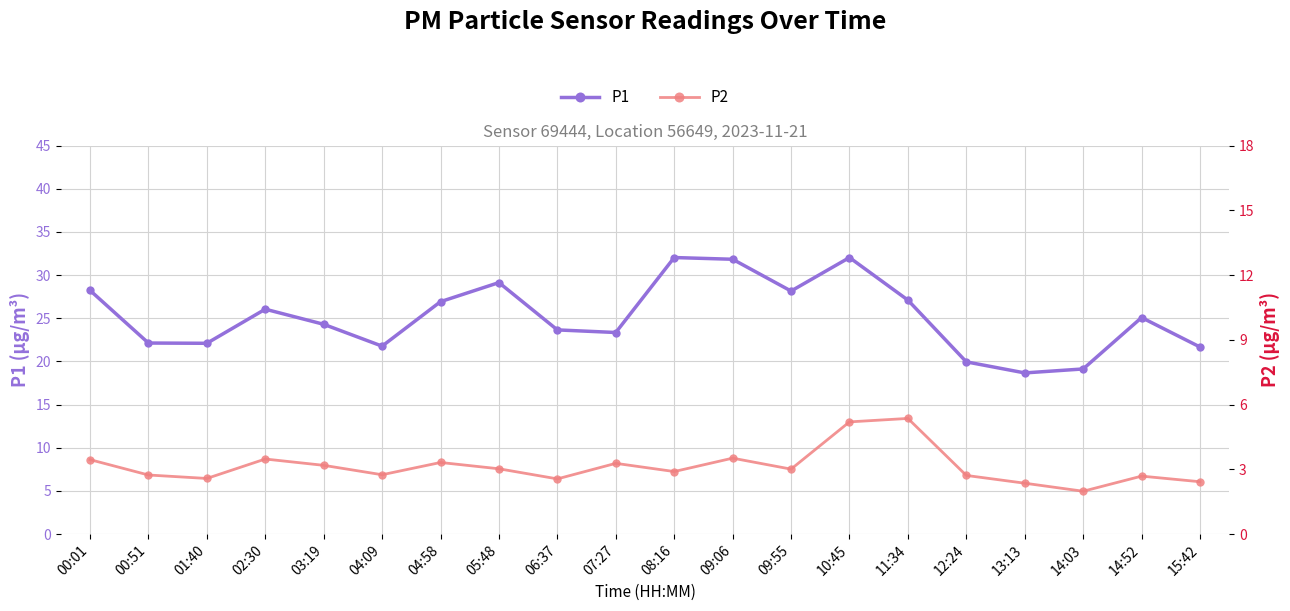

What is the difference between the P1 values at 04:58 and 06:37?

3.3